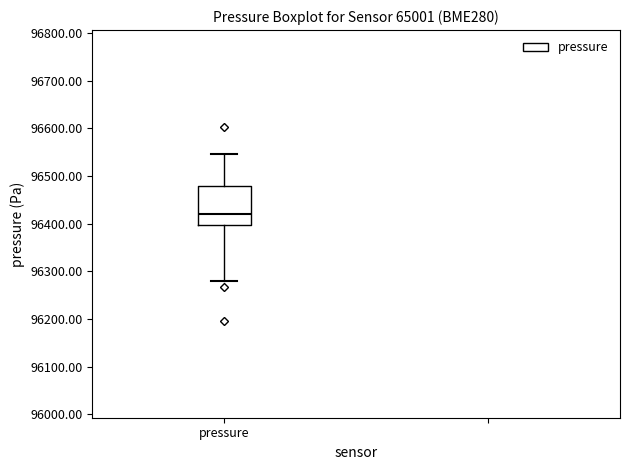

Where does the lower whisker of the box for pressure end on the y-axis? The values are not printed on the chart, so give them approximately, as read against the axis.

96280